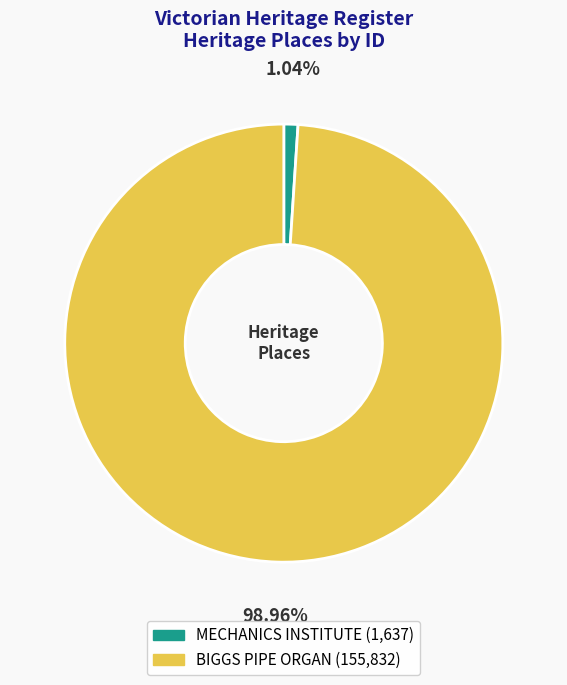

To the nearest percent, what portion does BIGGS PIPE ORGAN represent?

99%